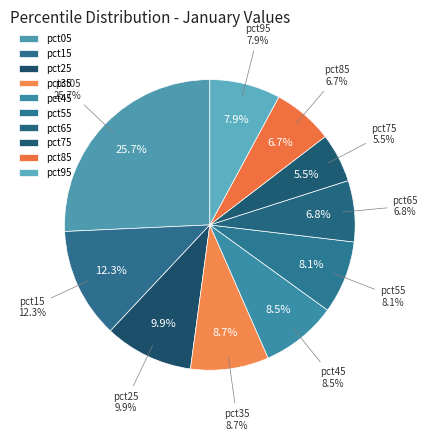

How many slices are in this pie chart?

10